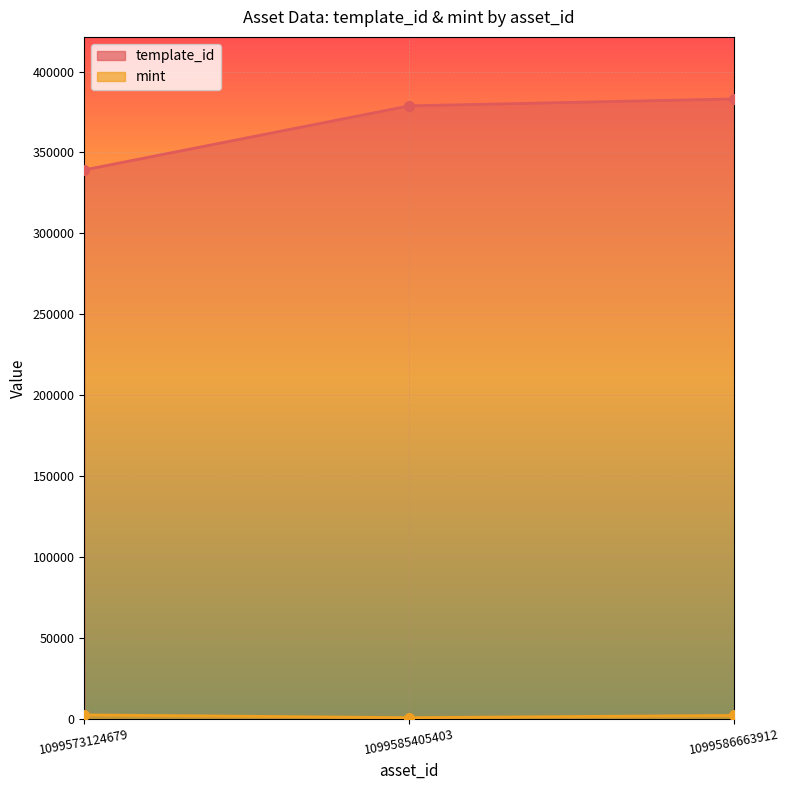

How many data points in mint are above 2299?

1